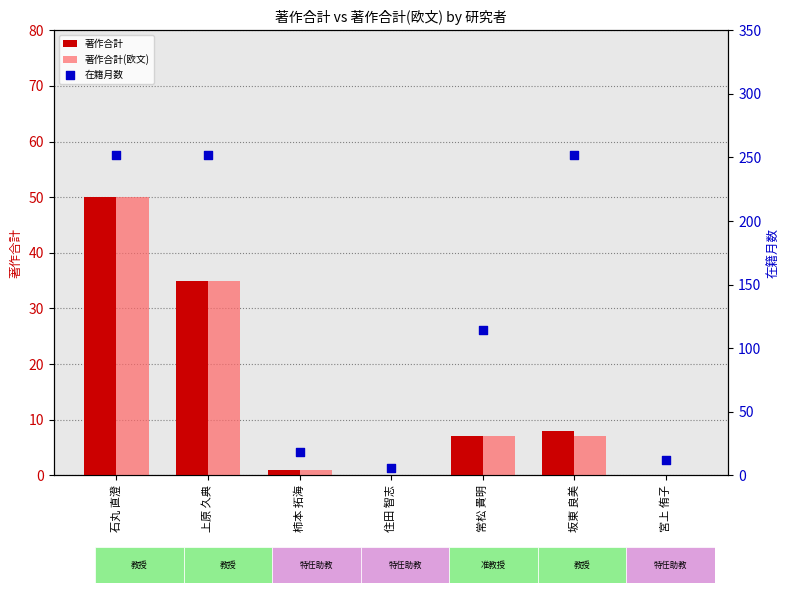

What are all the series names shown in the legend?

著作合計, 著作合計(欧文), 在籍月数